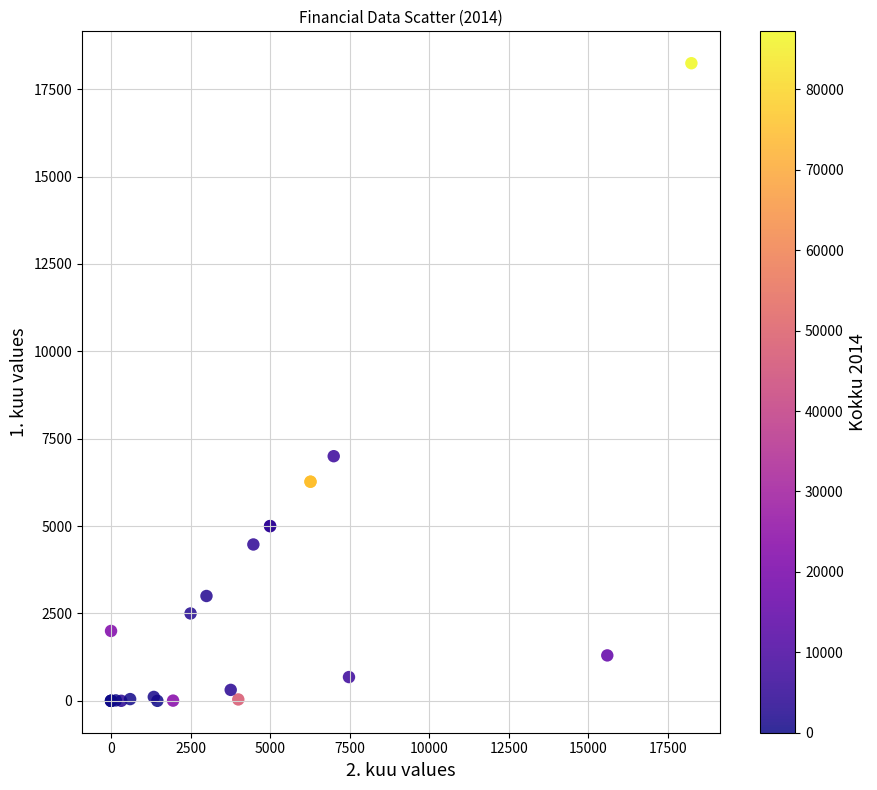

What Y value in the scatter plot is closest to 9122?

7000.0